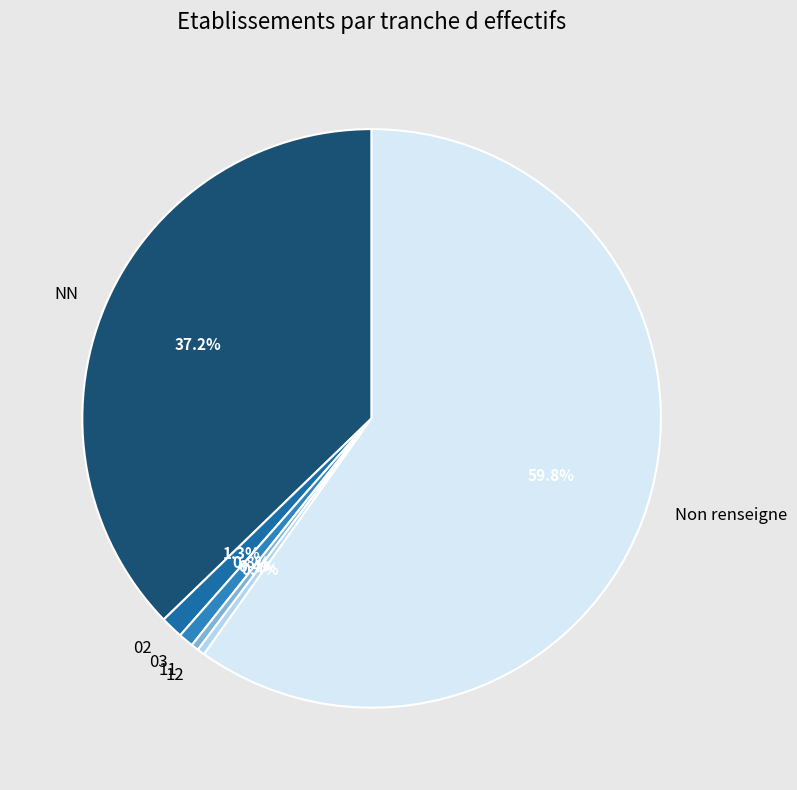

Between NN and 12, which is larger?

NN